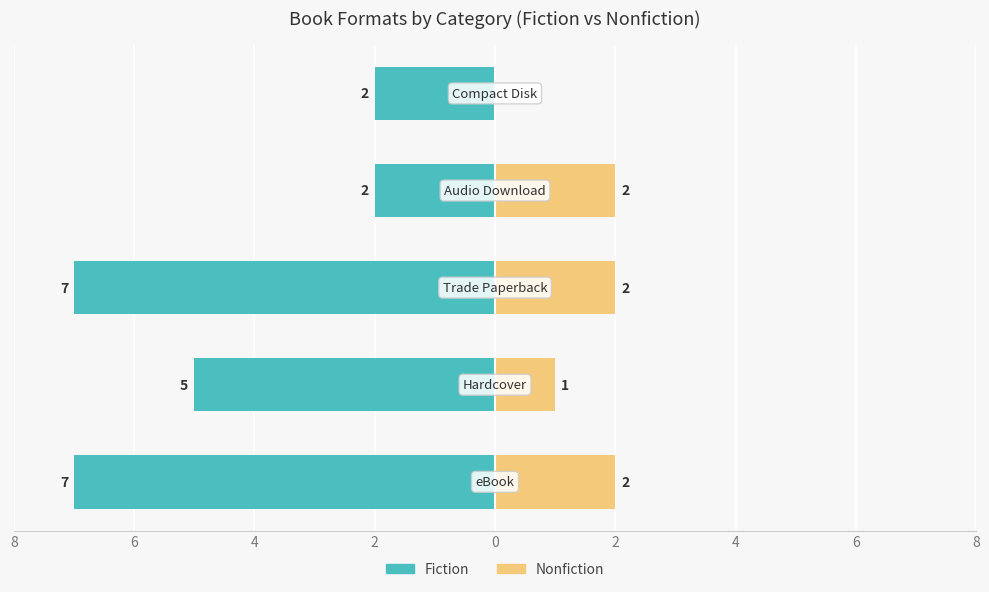

Where does the Fiction series first go above -5?

2